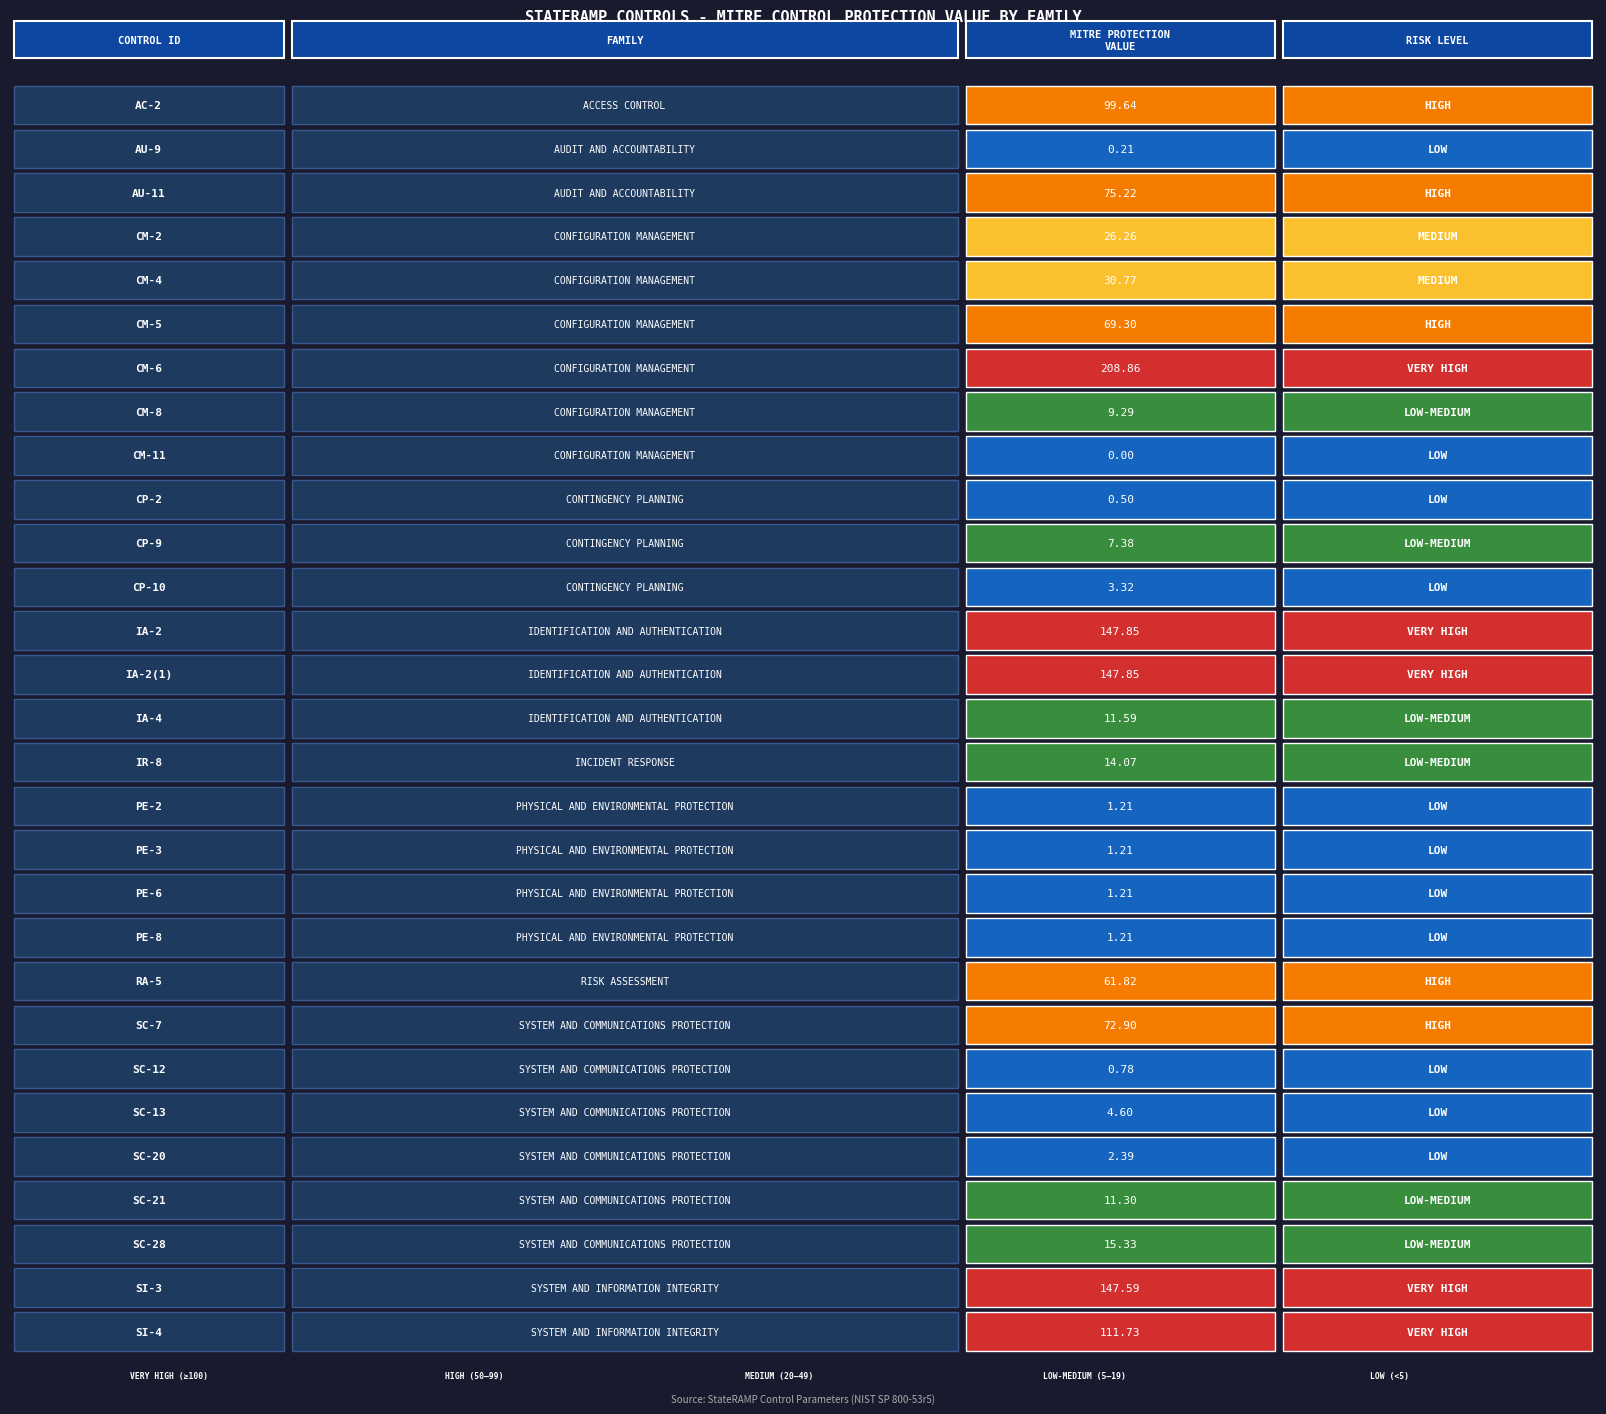

What is the maximum value shown in the chart?

208.9